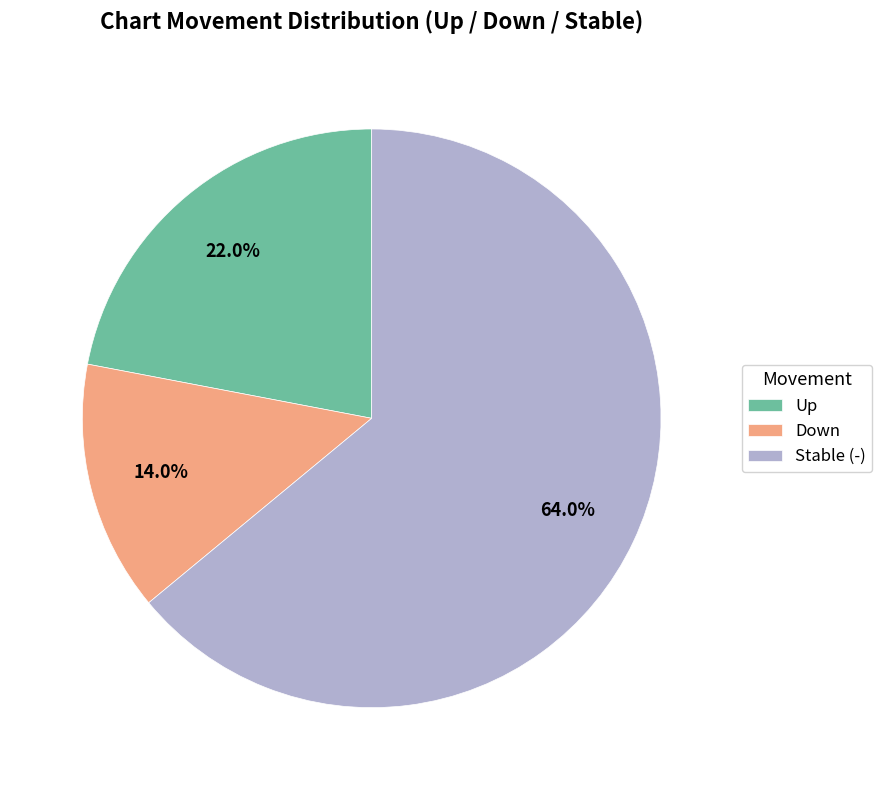

Is there any slice that represents more than half of the pie?

Yes